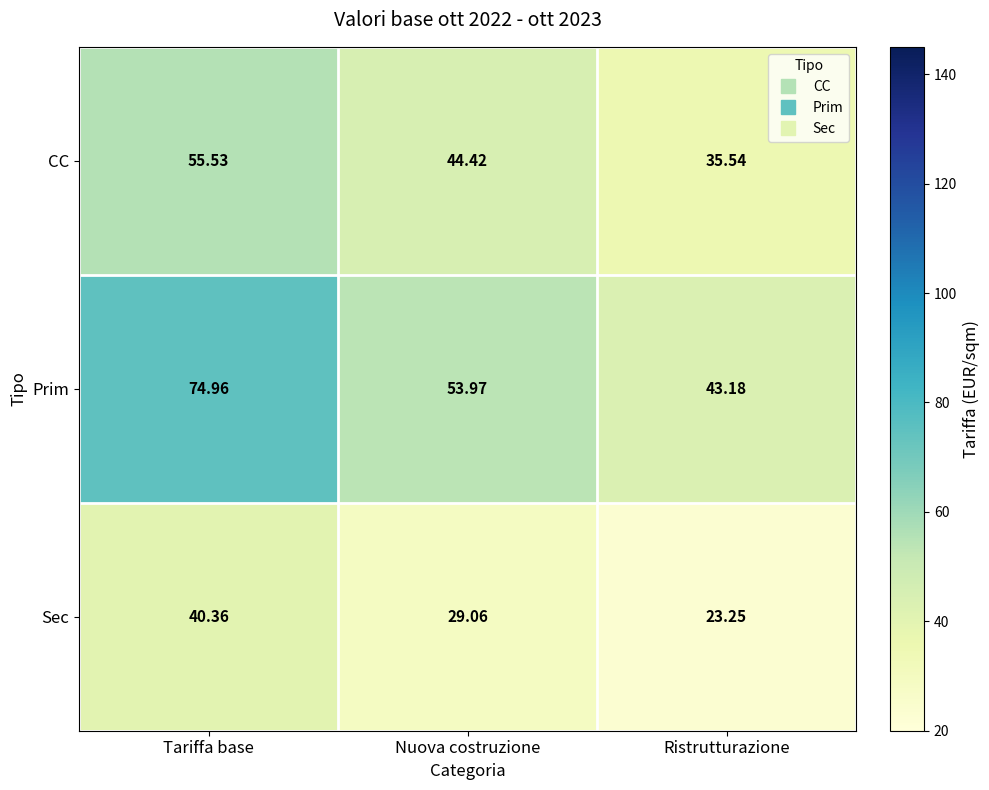

Which category has the lowest value in the CC series?

Ristrutturazione